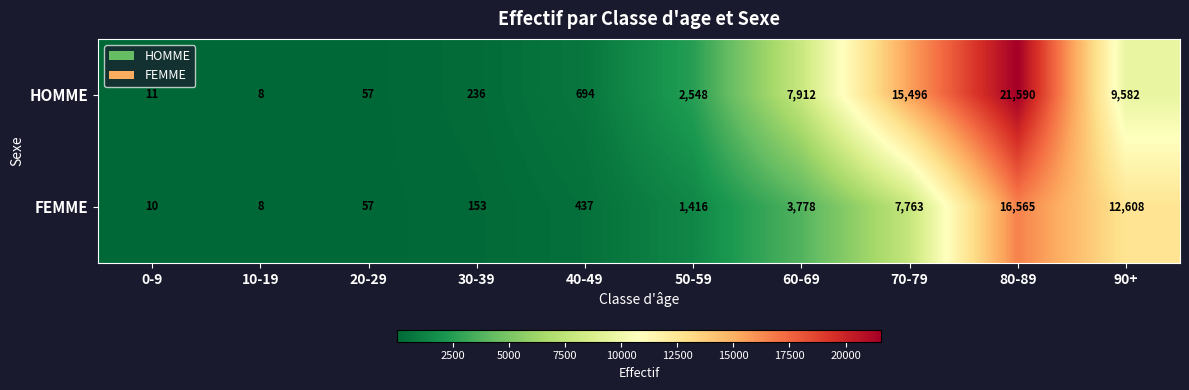

Rank the series by their maximum value, from highest to lowest.

HOMME, FEMME